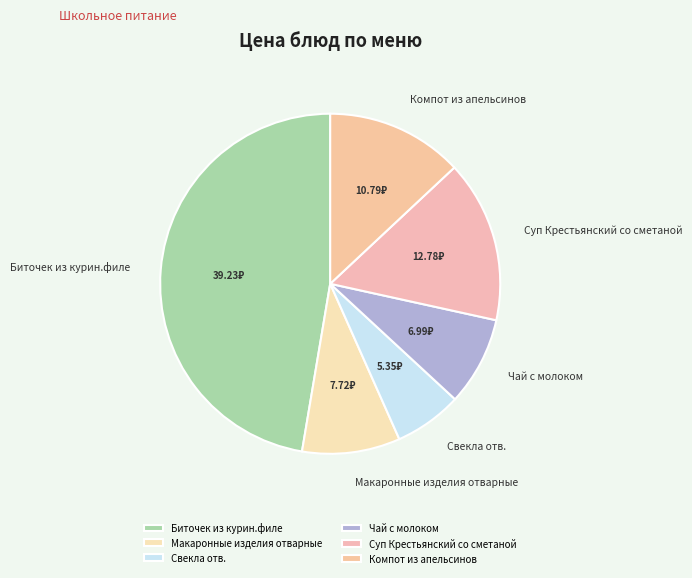

Rank the categories by value from lowest to highest.

Свекла отв., Чай с молоком, Макаронные изделия отварные, Компот из апельсинов, Суп Крестьянский со сметаной, Биточек из курин.филе